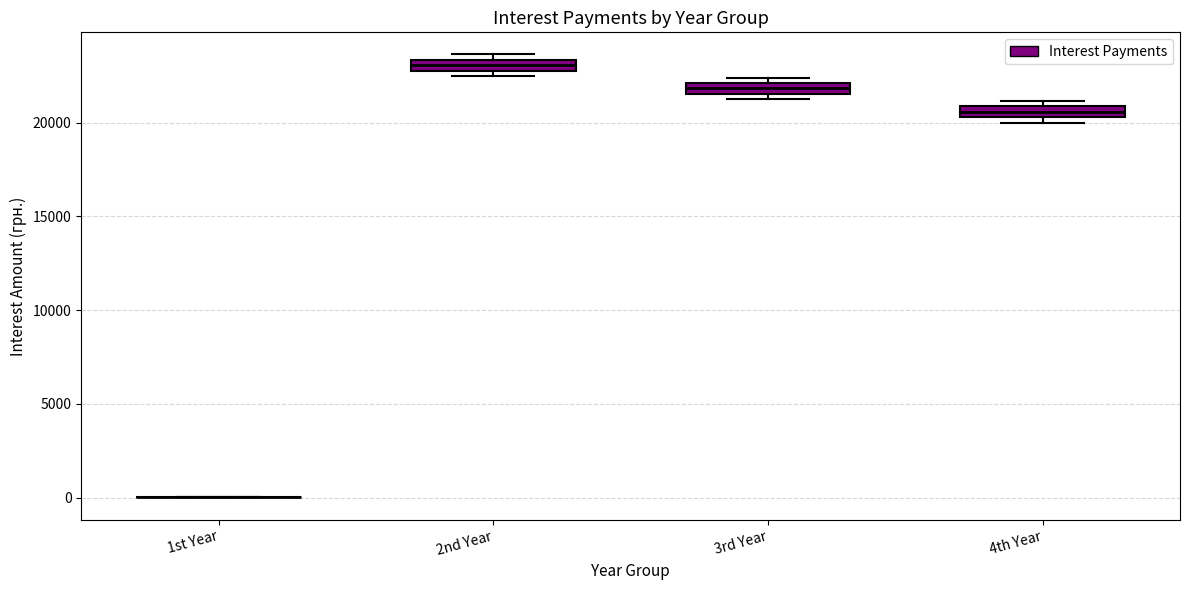

Where is the upper edge of the box for 3rd Year on the y-axis? The values are not printed on the chart, so give them approximately, as read against the axis.

22000